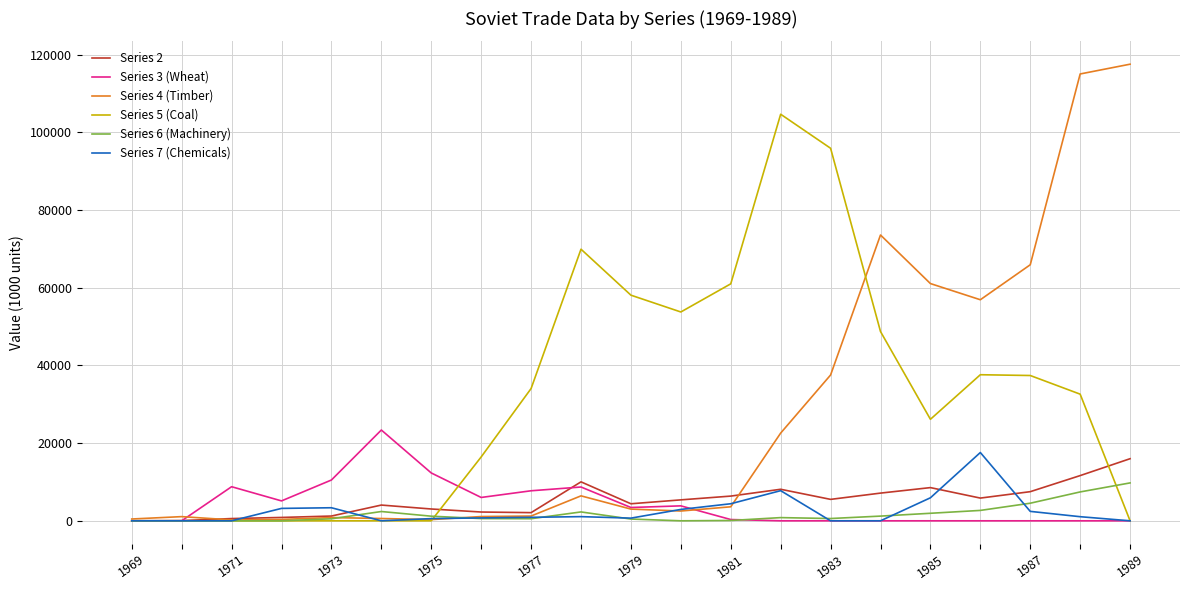

What is the maximum value shown in the chart?

117511